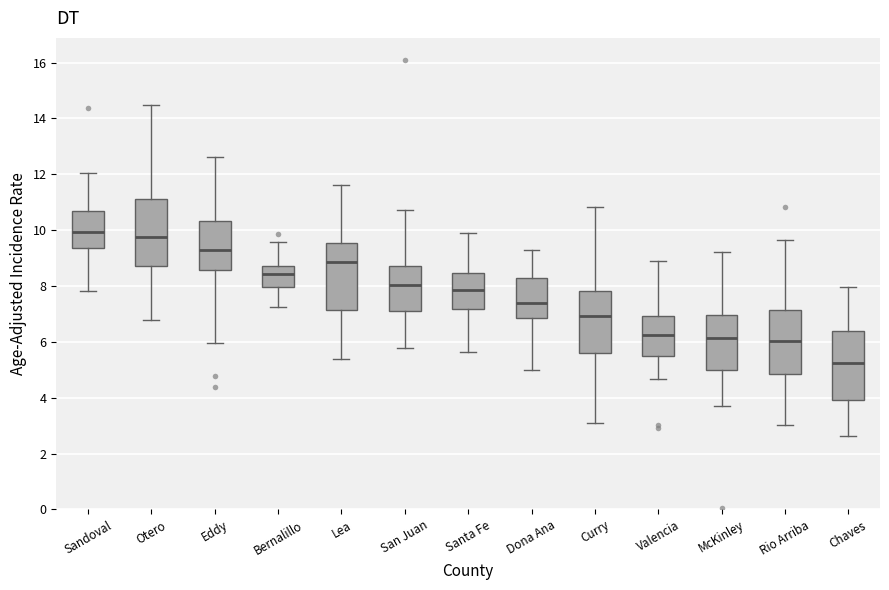

Reading left to right, transcribe this box plot: for each box, give where its median line is, the range the box spans, and where its two whiskers end, as read against the y-axis. The values are not printed on the chart, so give them approximately, as read against the axis.

Sandoval: median 10.0, box 9.4 to 10.6, whiskers 7.8 to 12.0
Otero: median 9.8, box 8.8 to 11.2, whiskers 6.8 to 14.4
Eddy: median 9.2, box 8.6 to 10.4, whiskers 6.0 to 12.6
Bernalillo: median 8.4, box 8.0 to 8.8, whiskers 7.2 to 9.6
Lea: median 8.8, box 7.2 to 9.6, whiskers 5.4 to 11.6
San Juan: median 8.0, box 7.2 to 8.8, whiskers 5.8 to 10.8
Santa Fe: median 7.8, box 7.2 to 8.4, whiskers 5.6 to 9.8
Dona Ana: median 7.4, box 6.8 to 8.2, whiskers 5.0 to 9.2
Curry: median 7.0, box 5.6 to 7.8, whiskers 3.0 to 10.8
Valencia: median 6.2, box 5.6 to 7.0, whiskers 4.6 to 9.0
McKinley: median 6.2, box 5.0 to 7.0, whiskers 3.8 to 9.2
Rio Arriba: median 6.0, box 4.8 to 7.2, whiskers 3.0 to 9.6
Chaves: median 5.2, box 4.0 to 6.4, whiskers 2.6 to 8.0